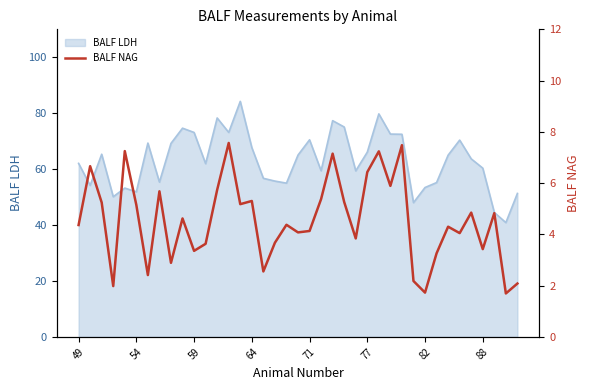

What is the maximum value for BALF LDH?

84.2